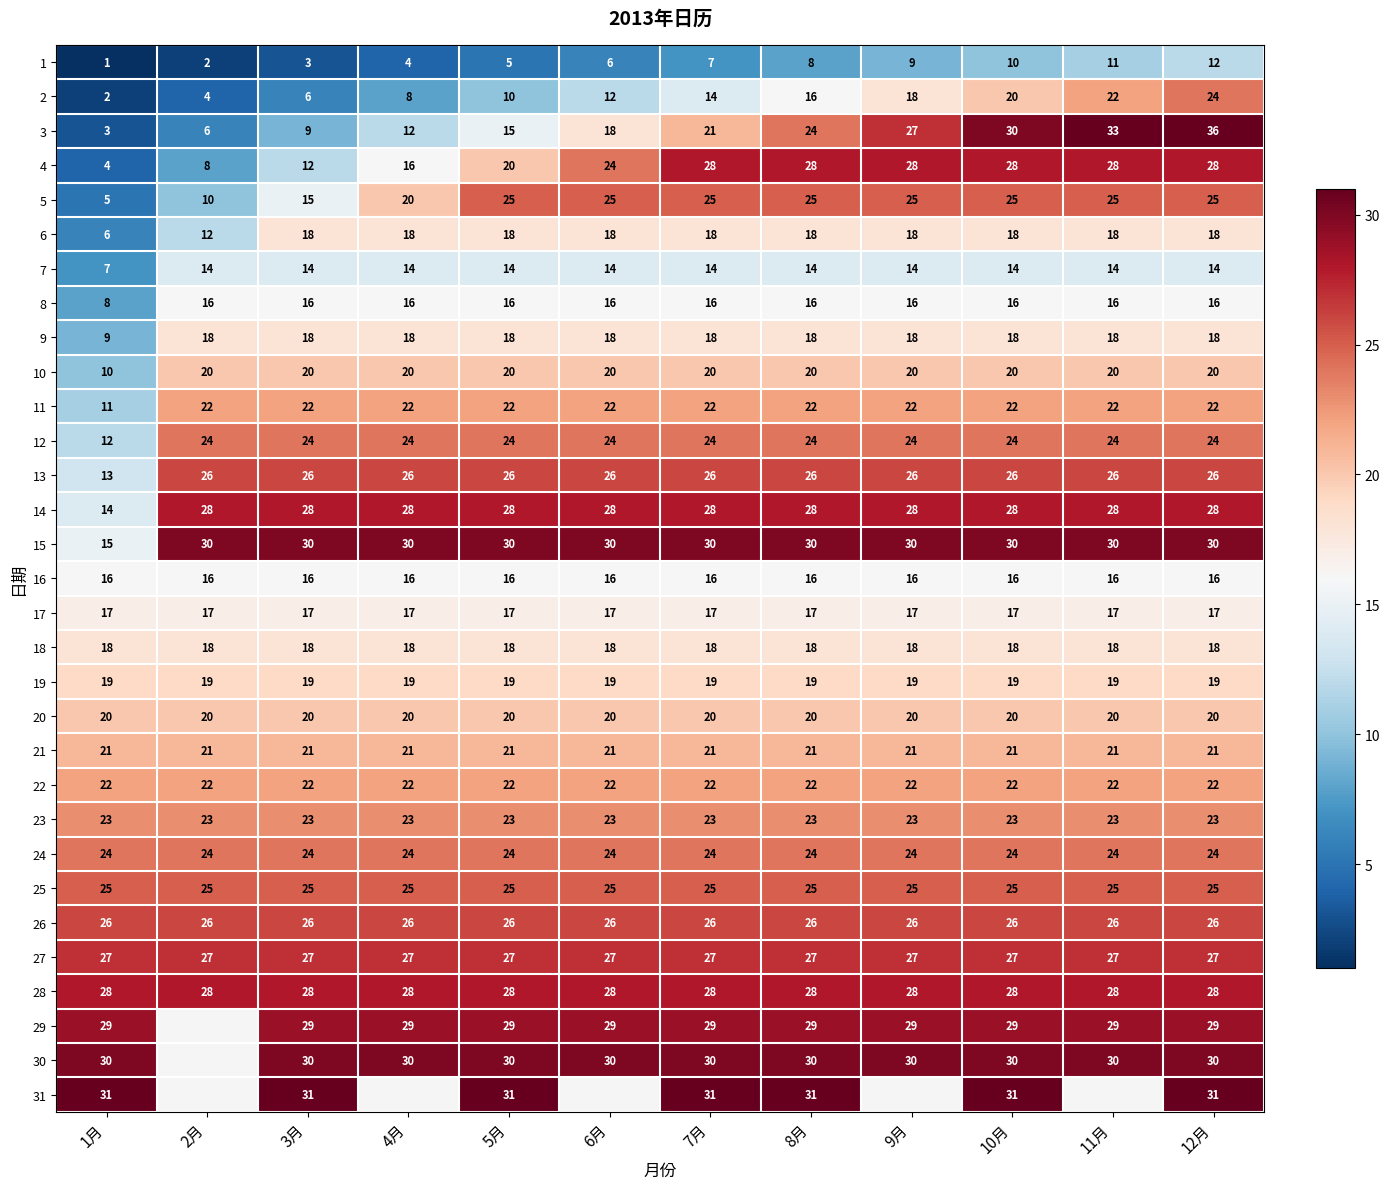

At how many categories does at least one series exceed 3?

12